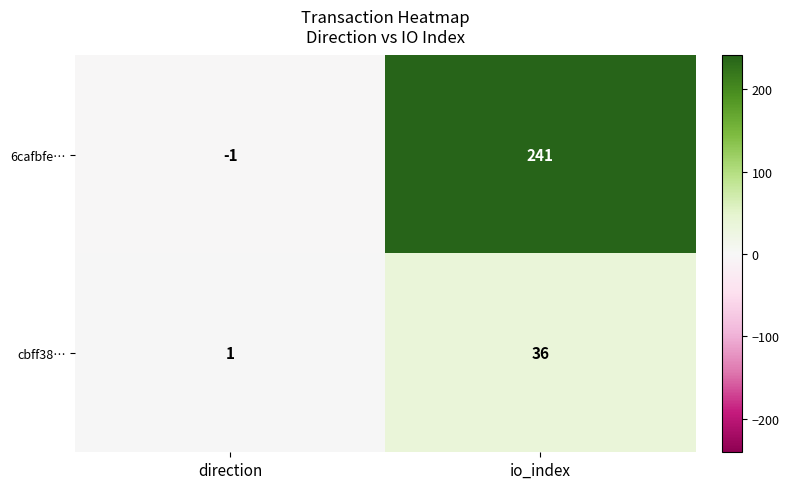

What is the sum of the 6cafbfe… values at io_index and direction?

240